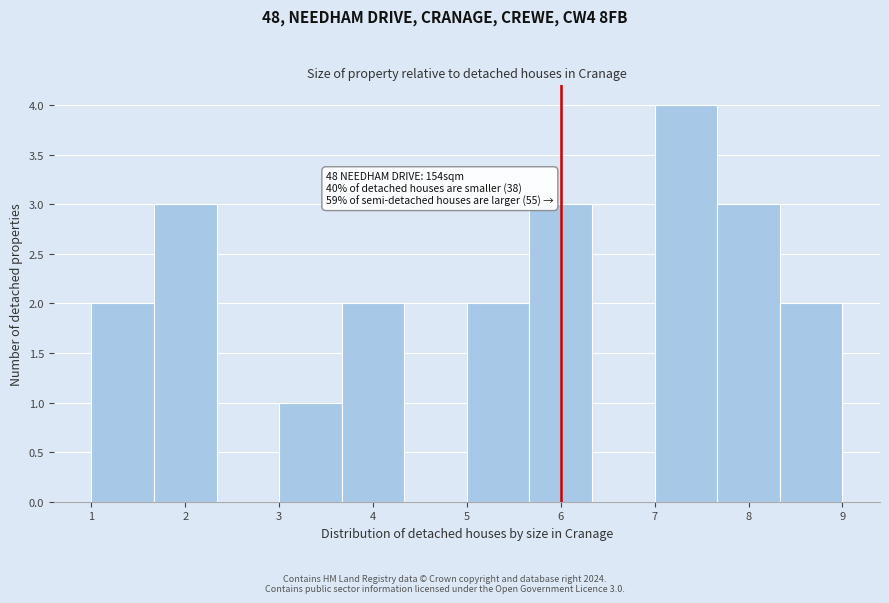

Over which range of the x-axis is the bar tallest?

7.0 to 7.7